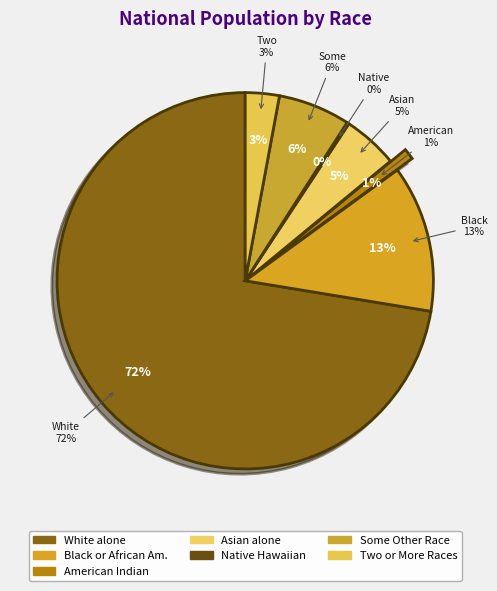

Between White alone and Asian alone, which is larger?

White alone